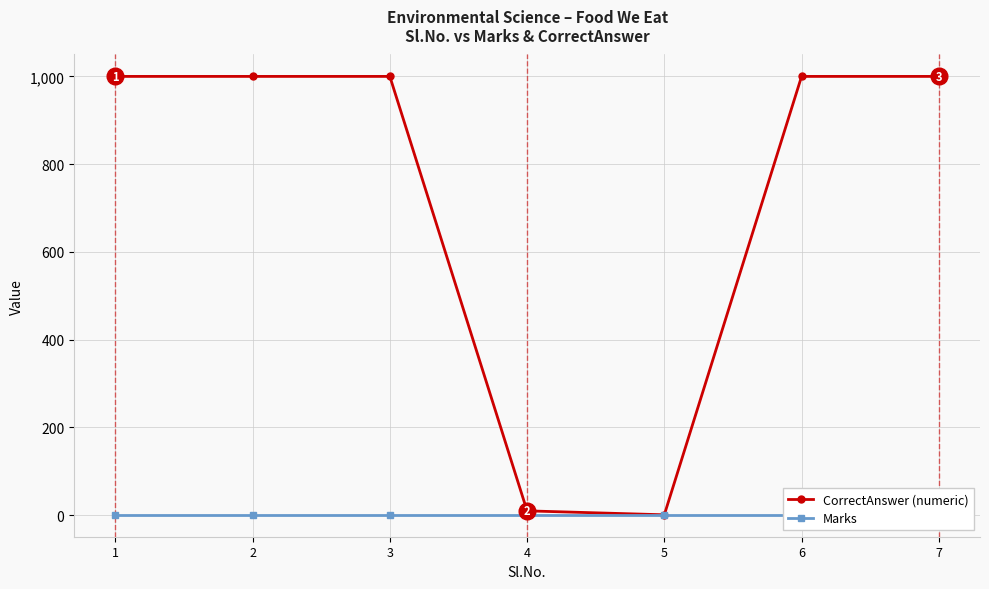

What are all the series names shown in the legend?

CorrectAnswer (numeric), Marks